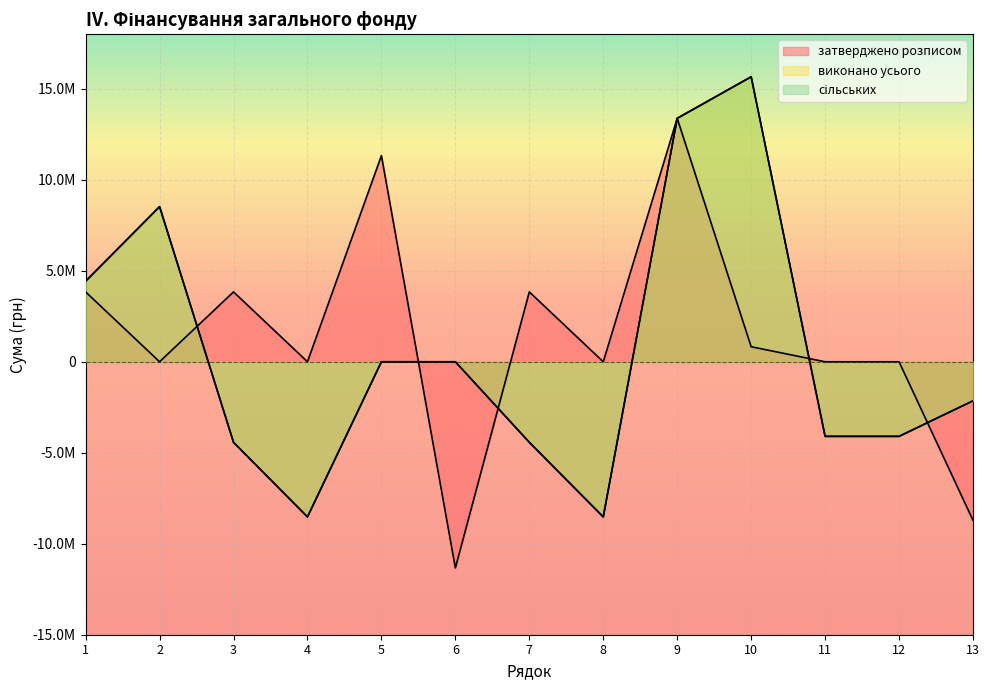

Between which two adjacent categories do затверджено розписом and виконано усього first intersect?

2 and 3